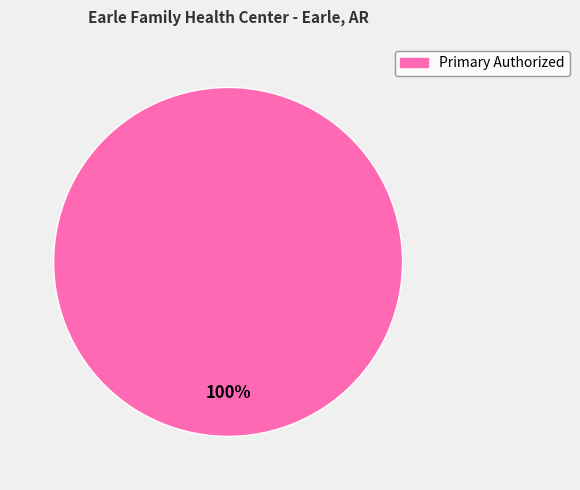

Rank the categories by value from lowest to highest.

Primary Authorized